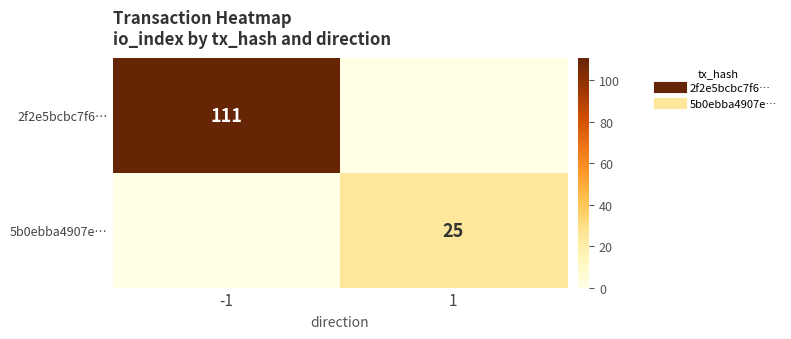

Is it true that 2f2e5bcbc7f6… equals 194 at -1?

False